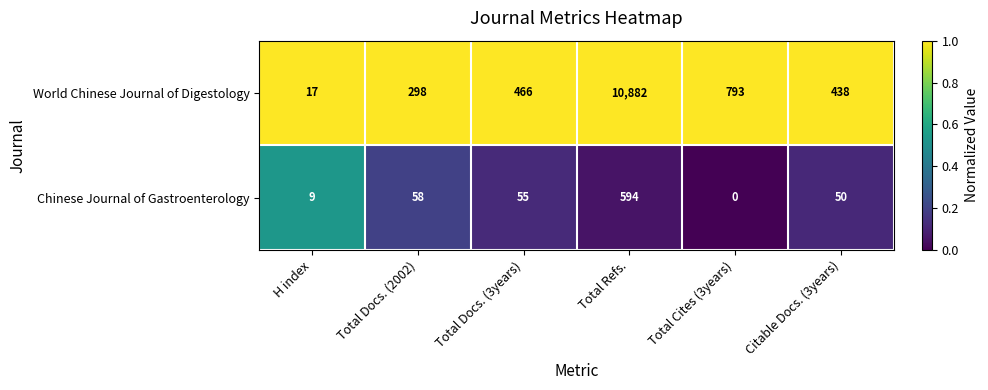

At which label does Chinese Journal of Gastroenterology first exceed 55?

Total Docs. (2002)